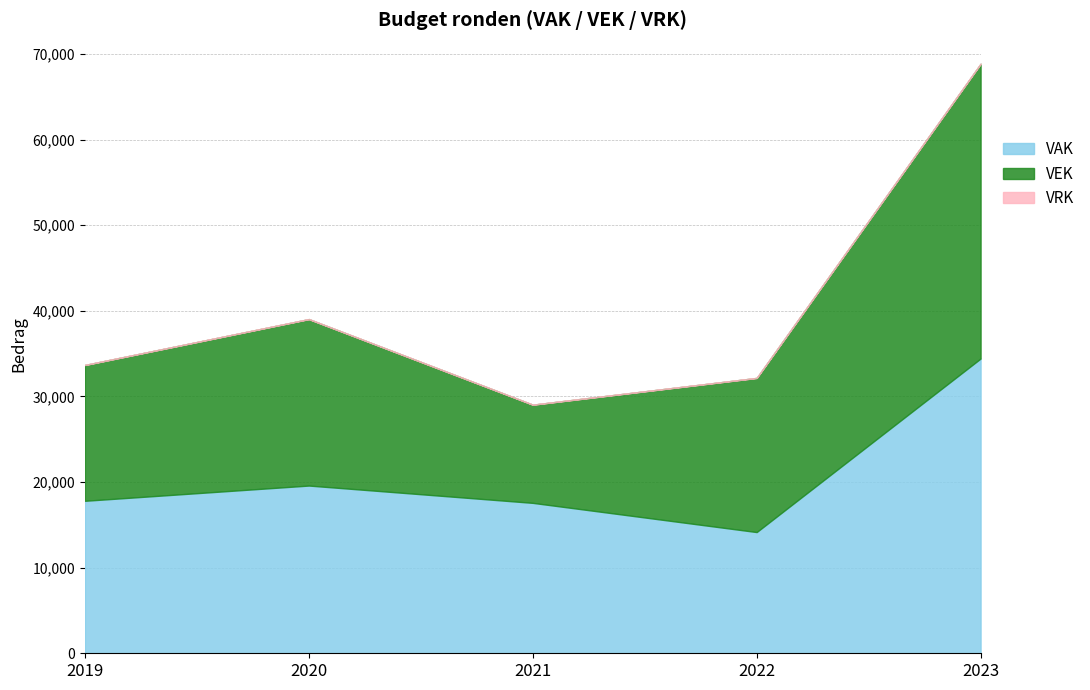

The value of VEK at 2019 is 15862. True or false?

True